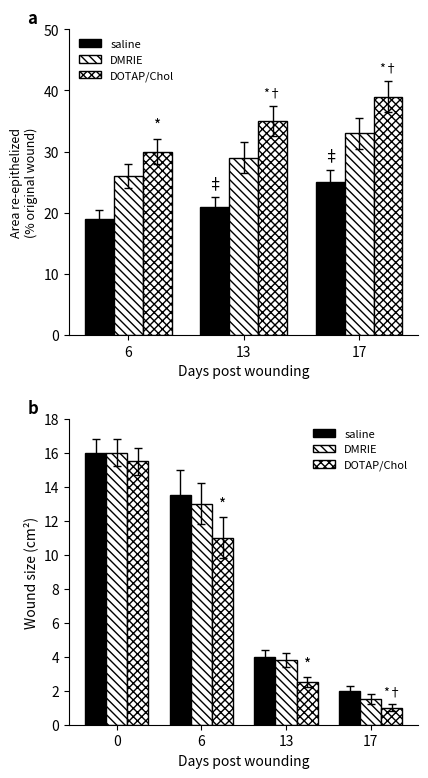

What is the minimum value shown in the chart?

1.0